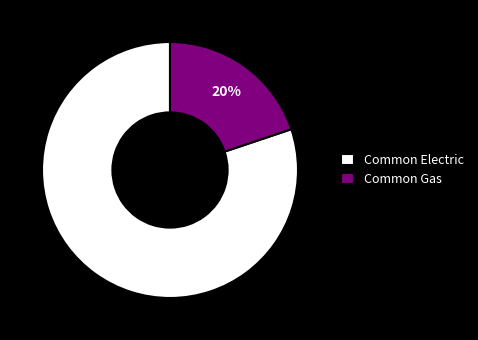

Which slice is the smallest?

Common Gas